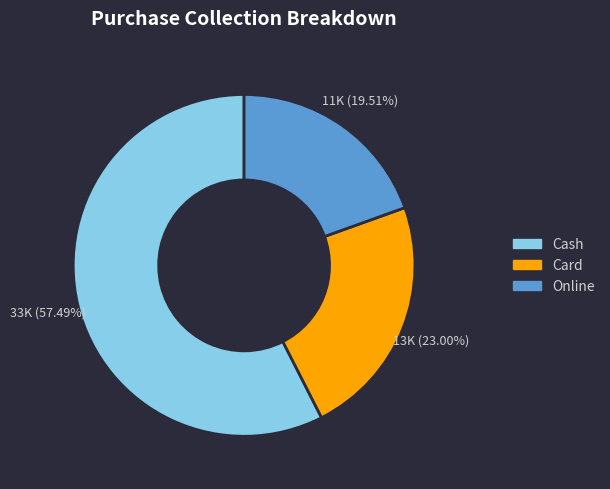

Between Cash and Card, which is larger?

Cash